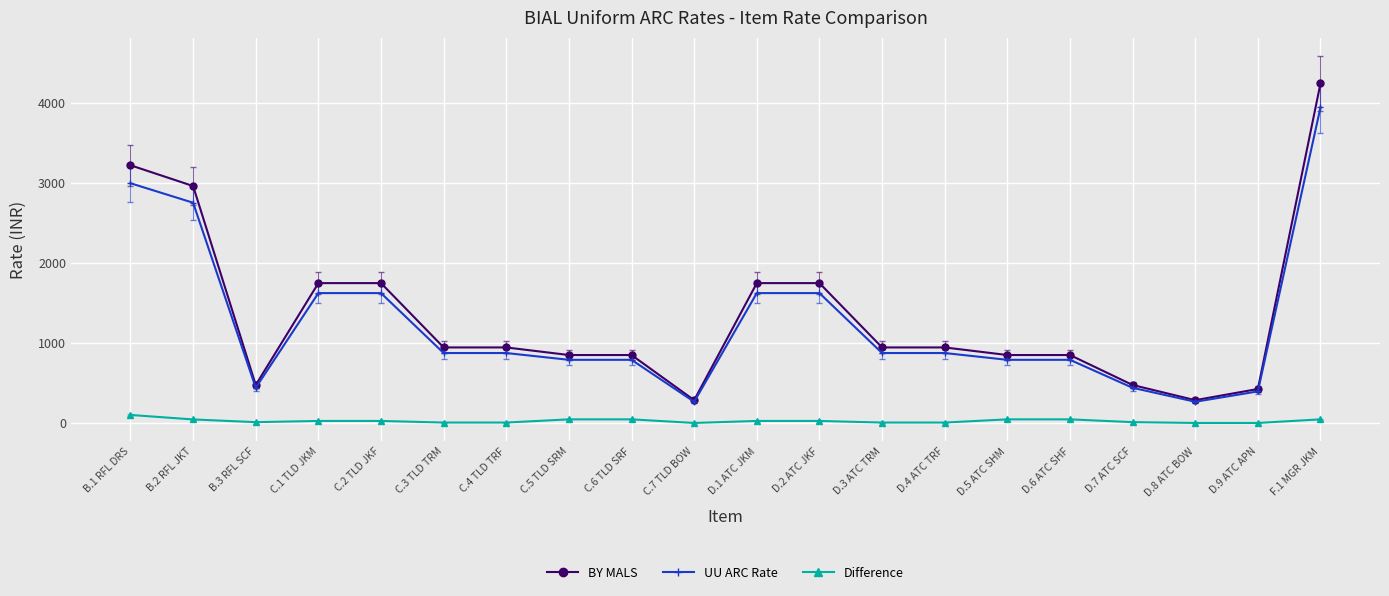

Between D.8 ATC BOW and F.1 MGR JKM, which series saw the biggest shift?

BY MALS